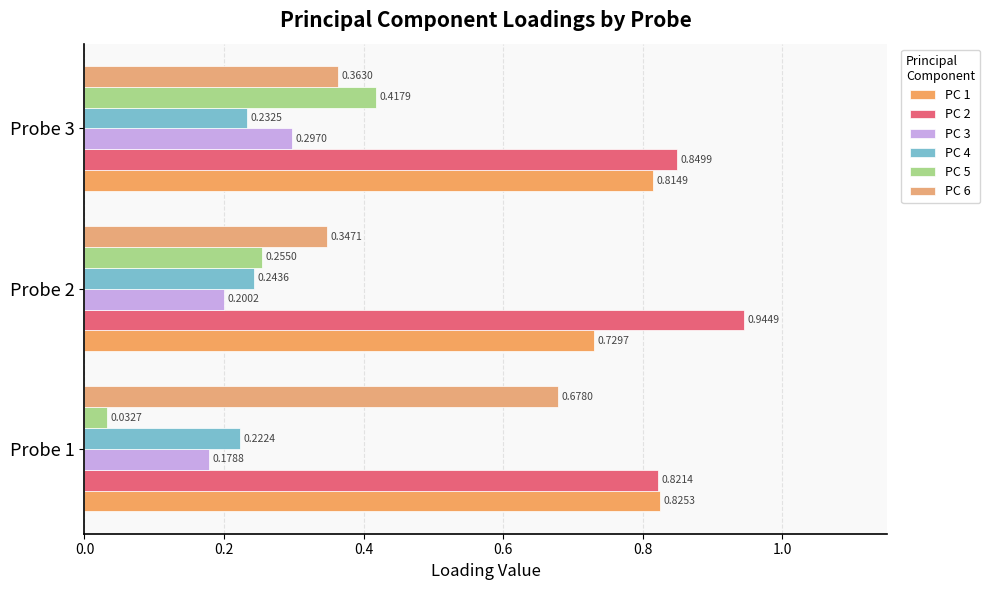

How many distinct data groups are displayed?

6